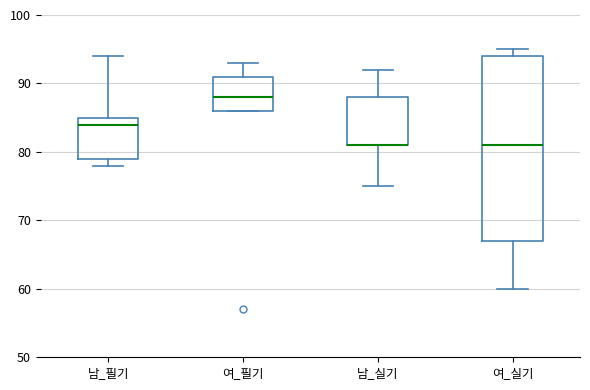

Reading left to right, read every box against the y-axis: the position of its median line, the range the box covers, and the ends of its whiskers. The values are not printed on the chart, so give them approximately, as read against the axis.

남_필기: median 84, box 79 to 85, whiskers 78 to 94
여_필기: median 88, box 86 to 91, whiskers 86 to 93
남_실기: median 81 (drawn on the box's lower edge), box 81 to 88, whiskers 75 to 92
여_실기: median 81, box 67 to 94, whiskers 60 to 95